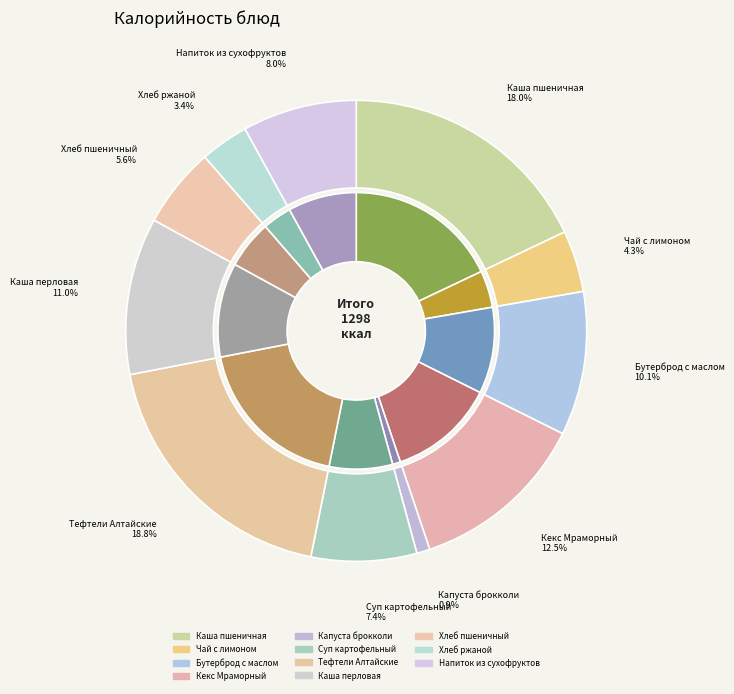

To the nearest percent, what percentage of the pie is Хлеб ржаной?

3%